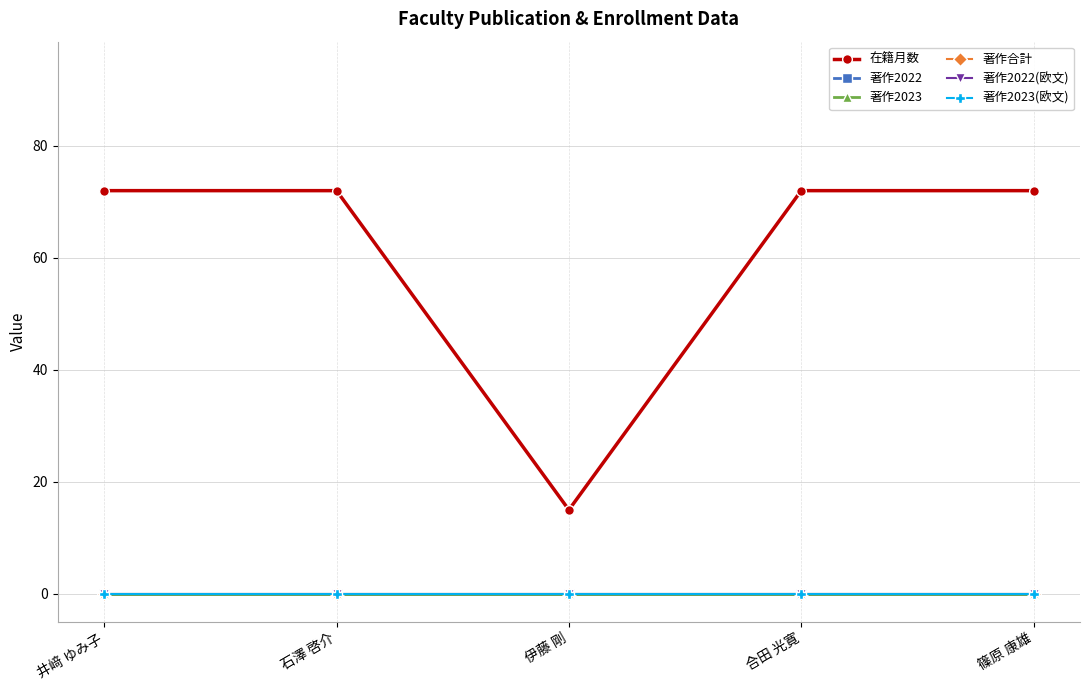

What value does the 在籍月数 series have at 石澤 啓介, to the nearest 10?

70